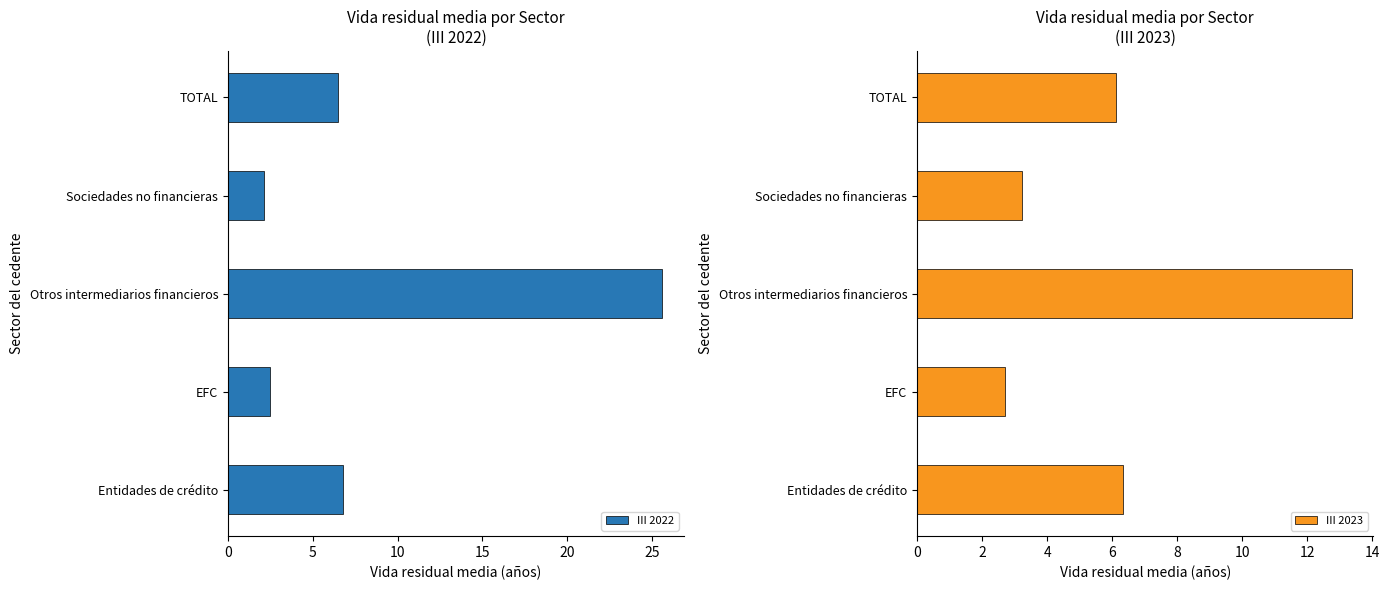

True or false: III 2022 has a value of 44.6 at Otros intermediarios financieros.

False